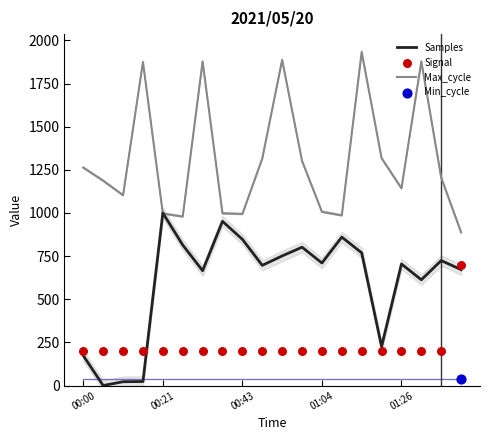

What is the total value across all series at 6?

2743.5